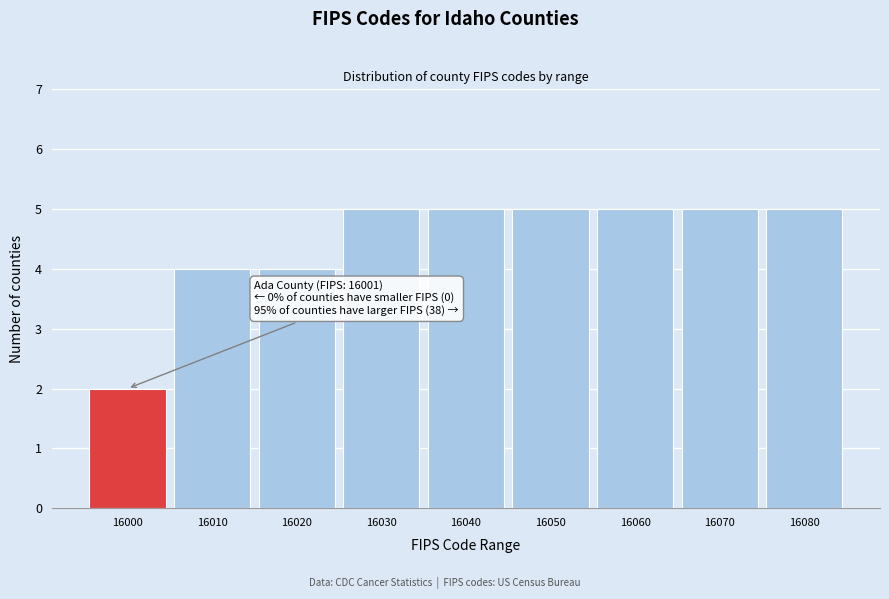

Reading right to left, extract all data points from this chart.

5	5	5	5	5	5	4	4	2